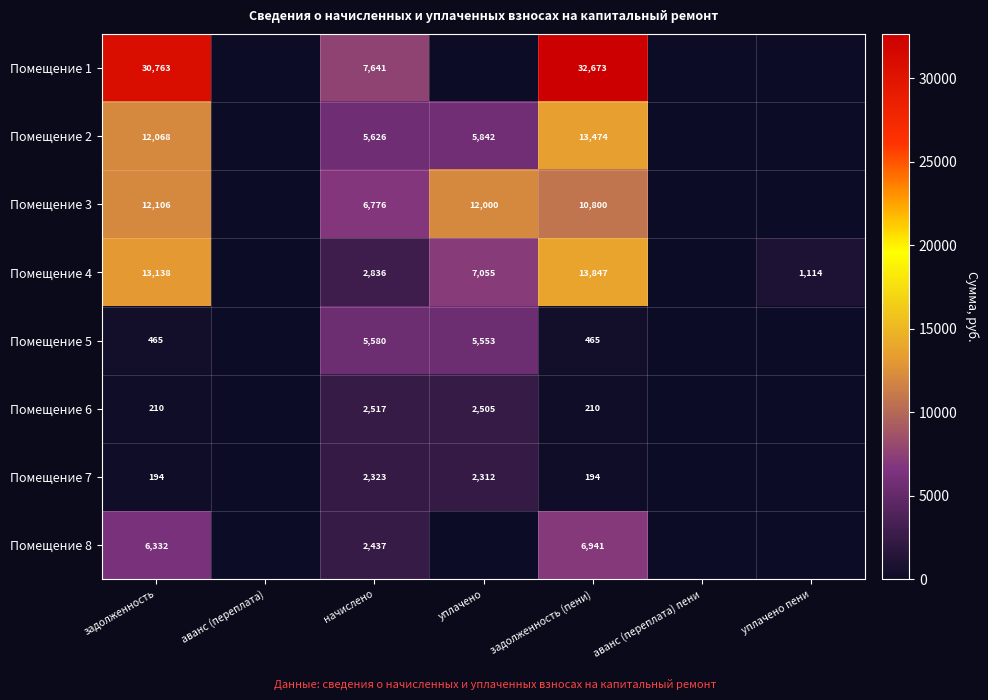

What is the difference between the Помещение 5 values at начислено and задолженность?

5115